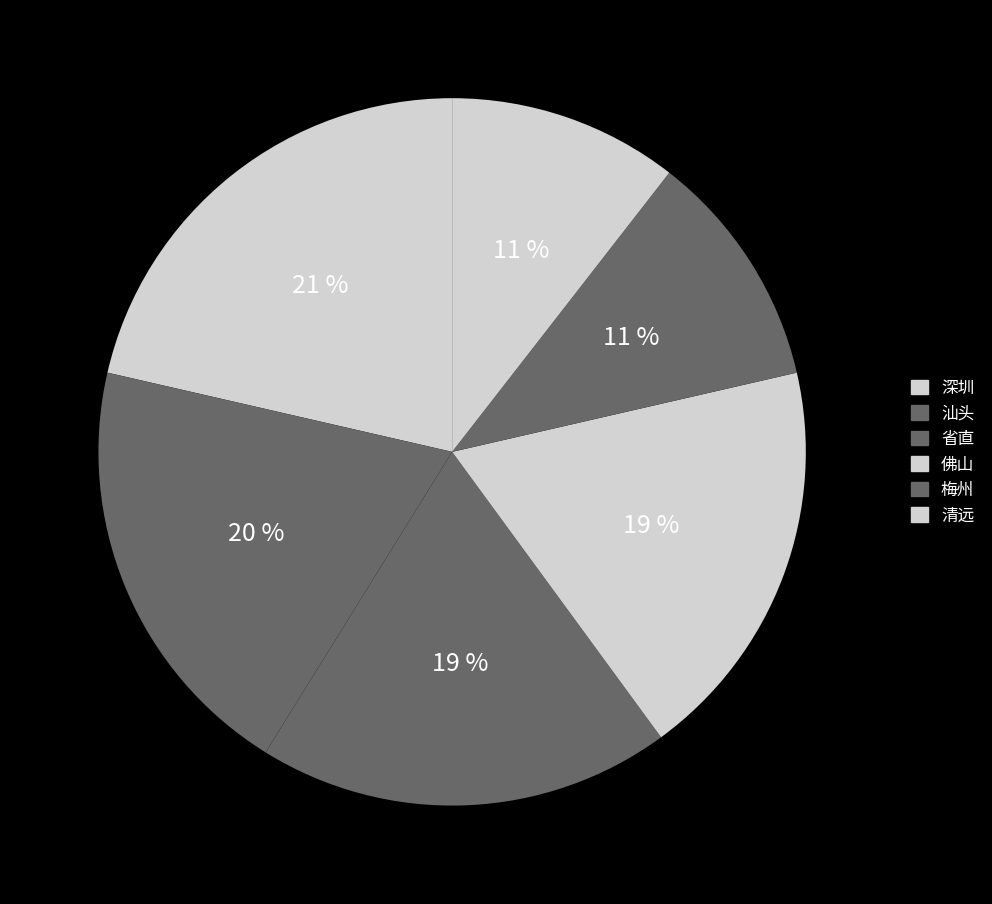

How many slices are in this pie chart?

6